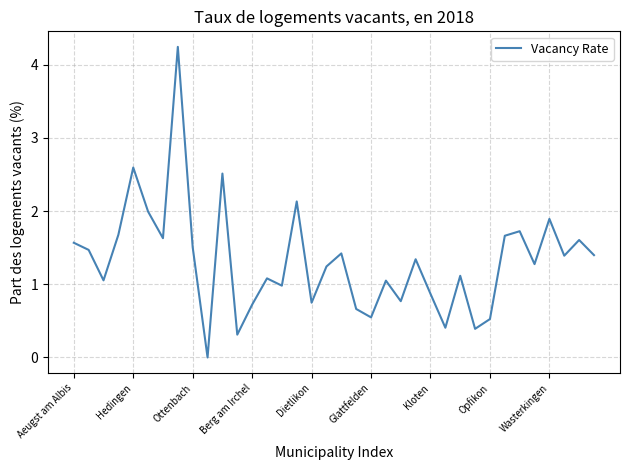

What is the difference between the maximum and minimum values?

4.2